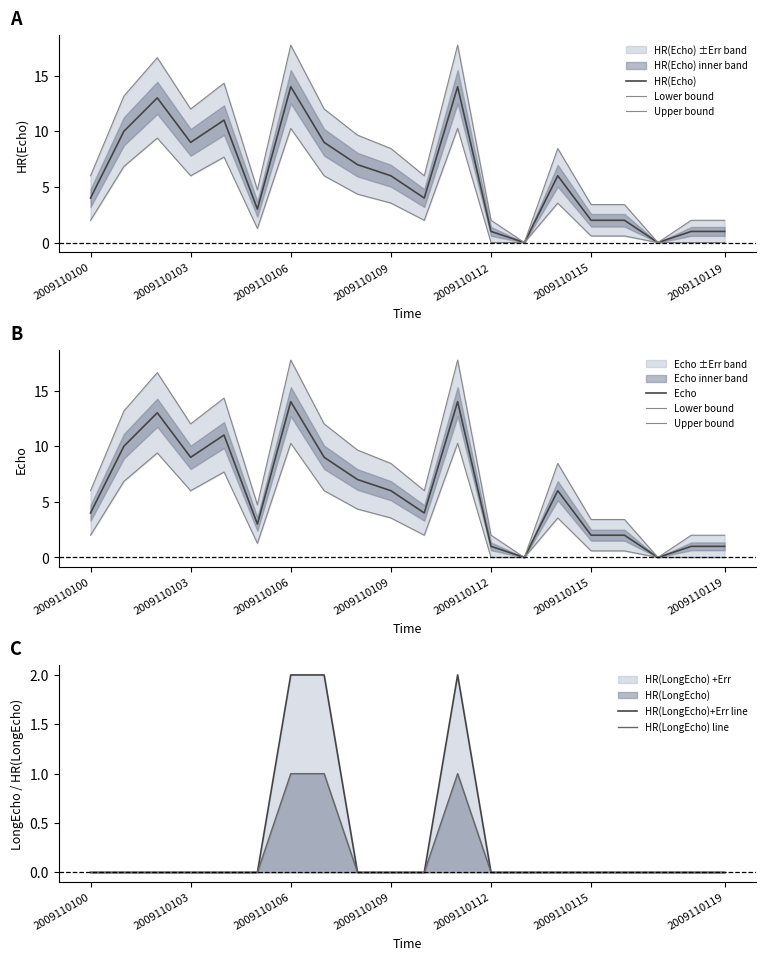

List the series in order of their peak value, lowest first.

HR(LongEcho) line, HR(LongEcho)+Err line, Lower bound, HR(Echo), Echo, Upper bound